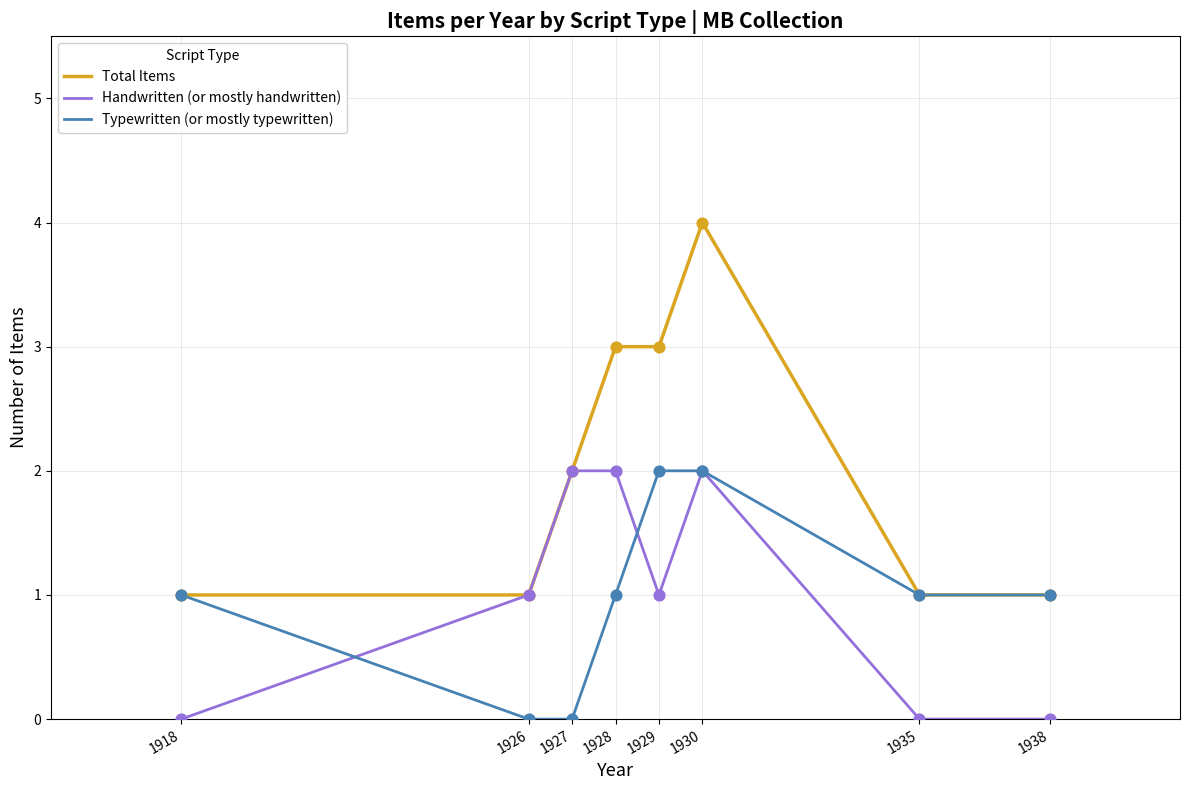

Which series has the widest spread of values?

Total Items